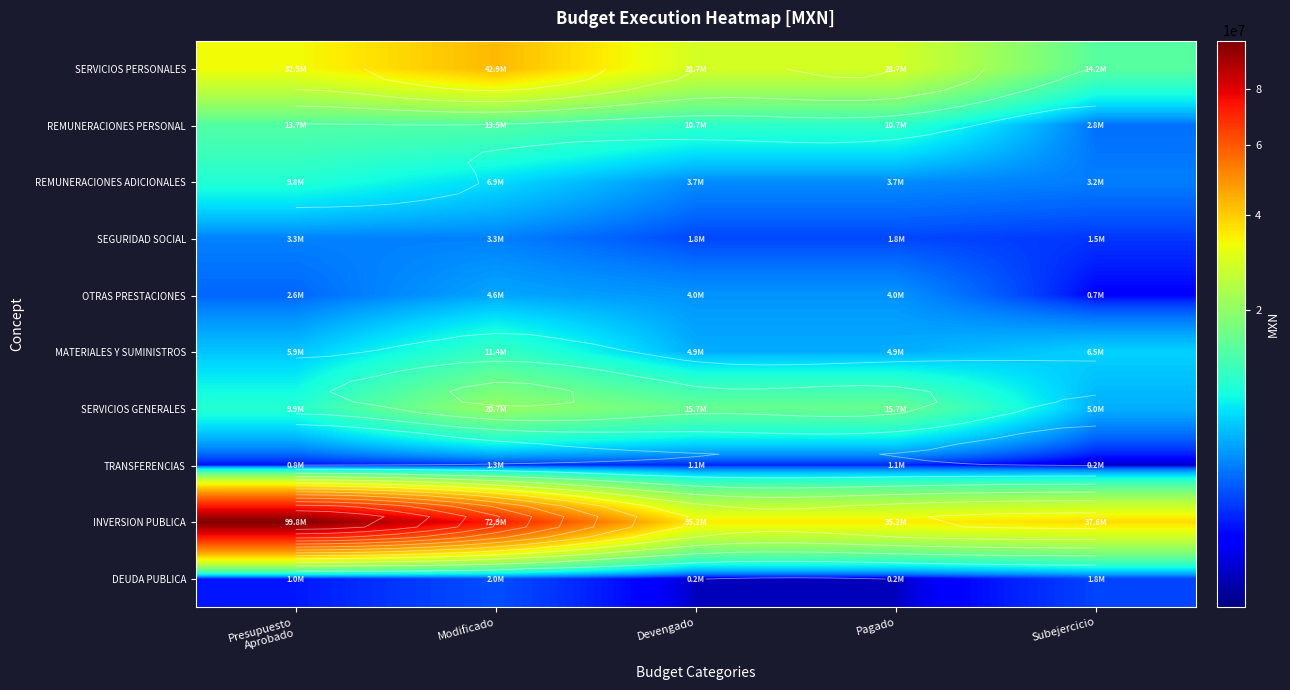

Which has a higher value, Modificado or Subejercicio?

Modificado